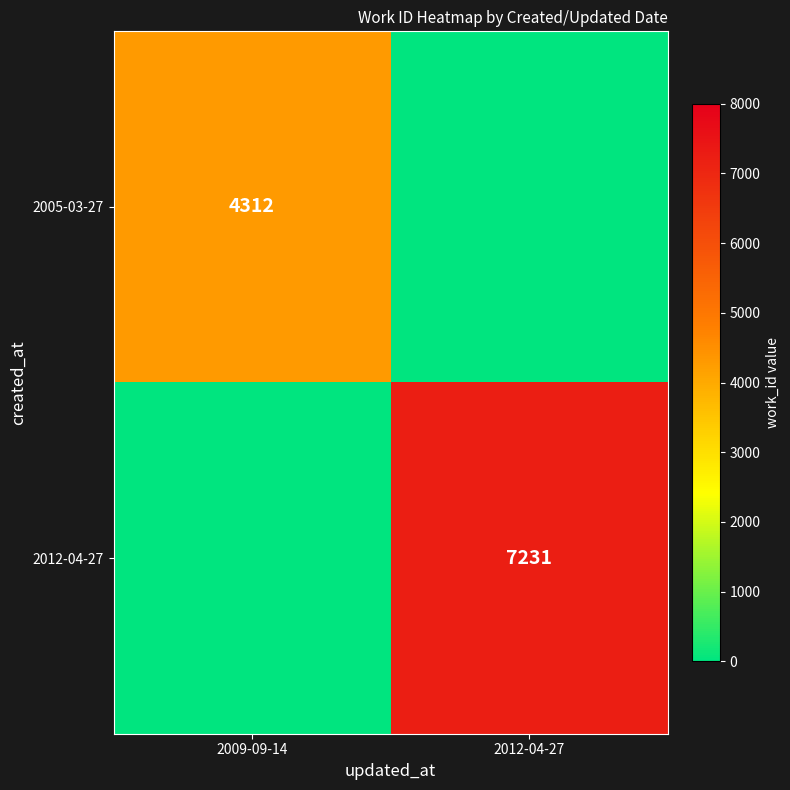

The value of 2005-03-27 at 2009-09-14 is 7752. True or false?

False